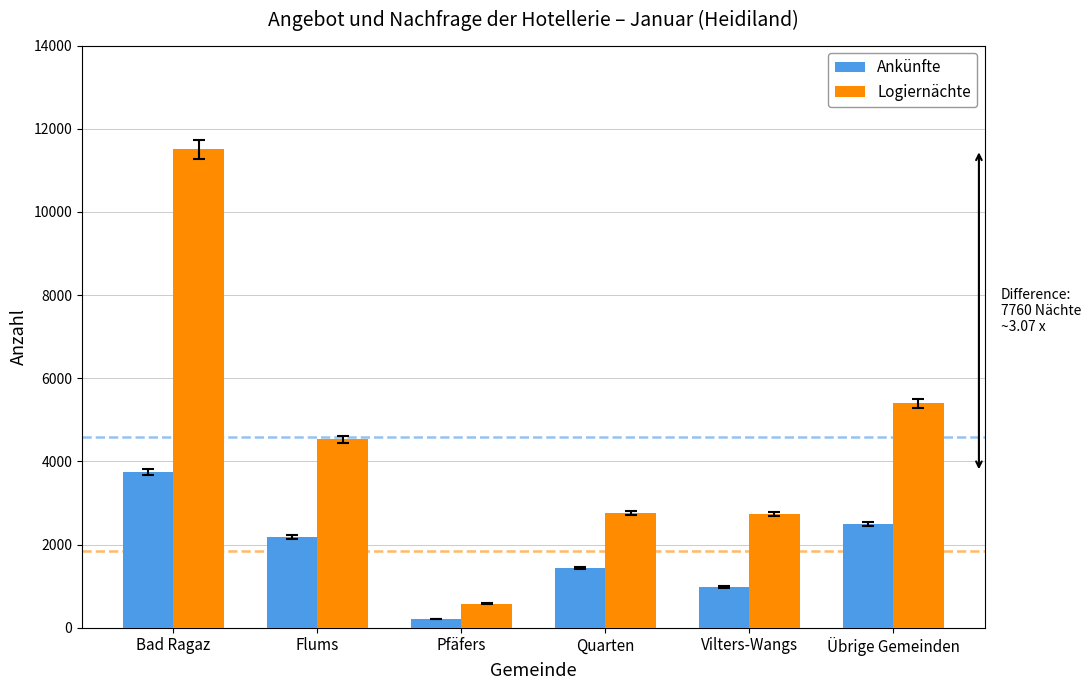

True or false: Ankünfte has a value of 2188 at Flums.

True